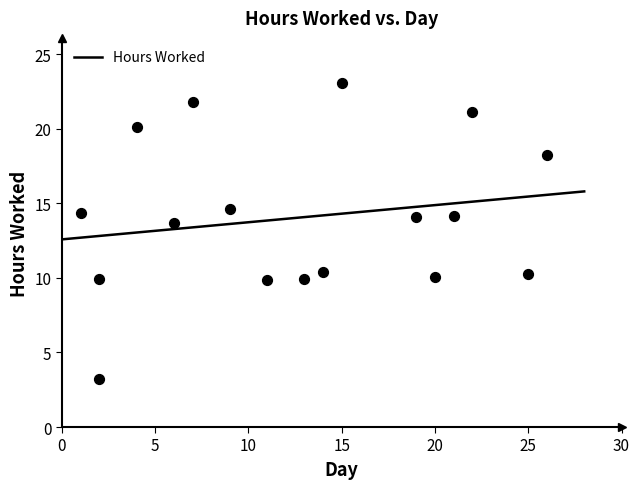

Which has a higher value, 15 or 2?

15